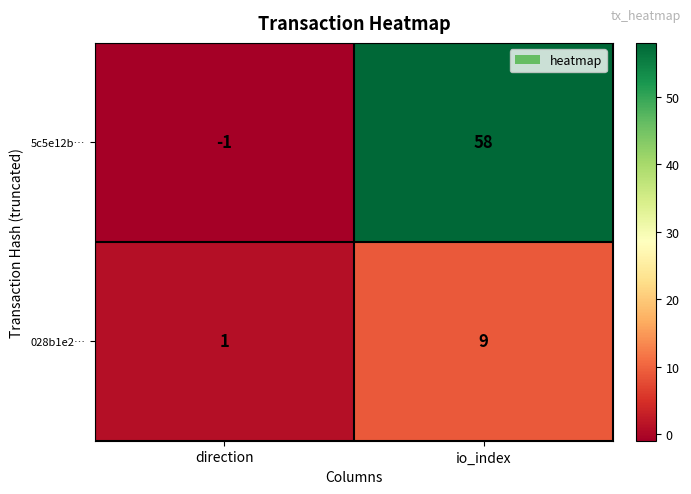

Count the number of categories in the chart.

2